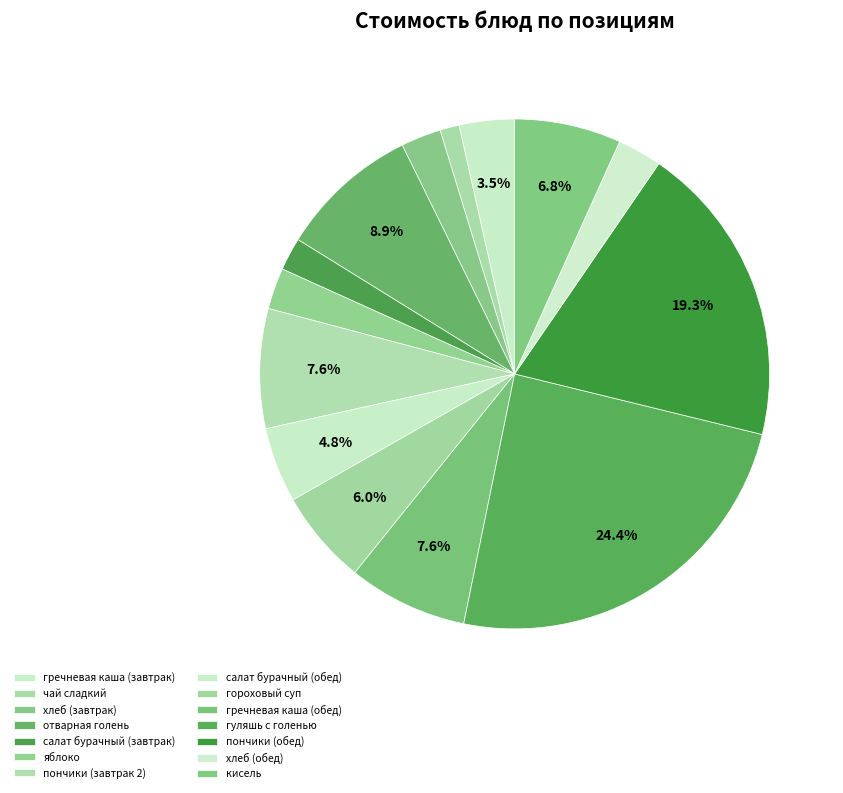

How many segments does this pie chart have?

14